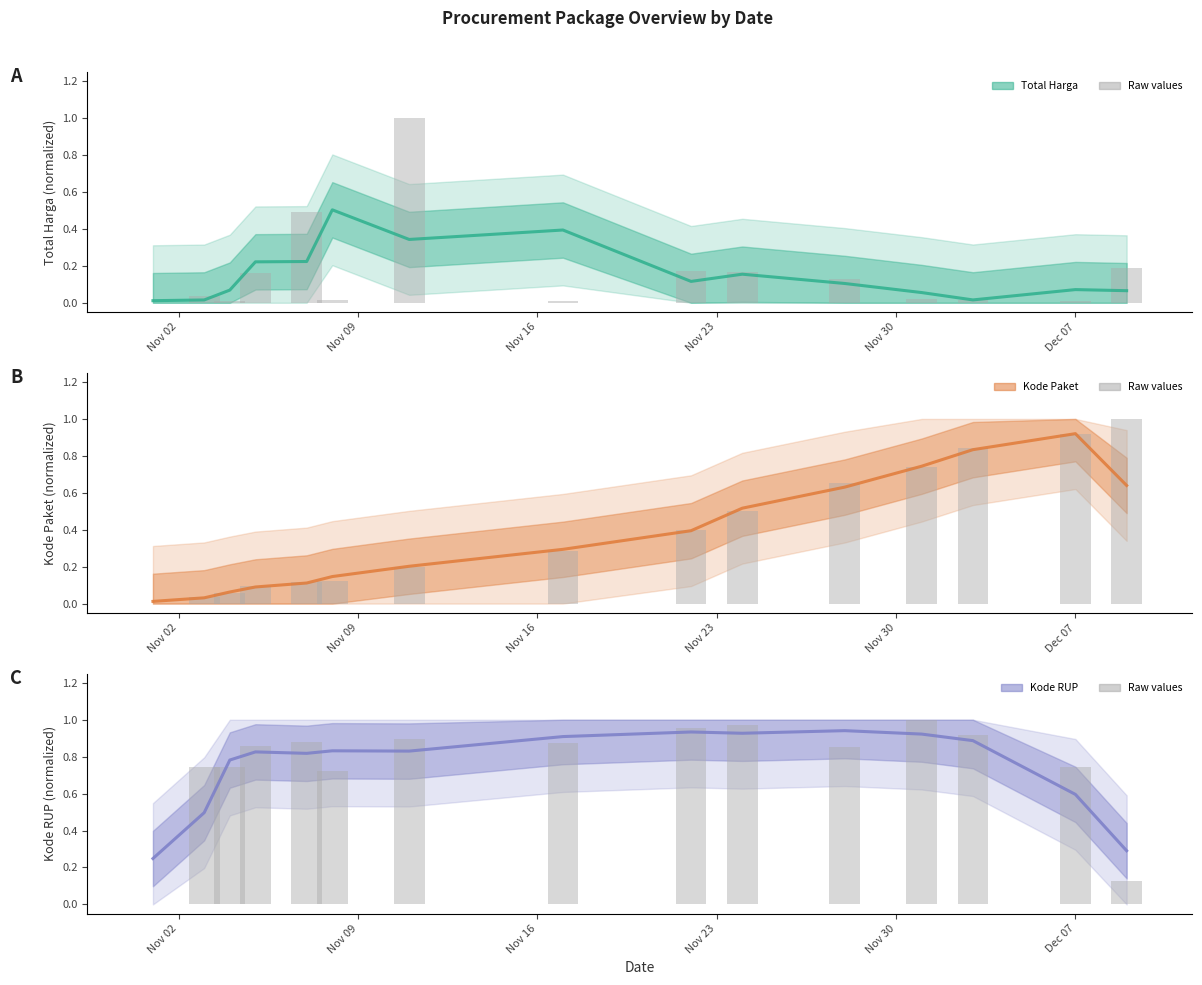

True or false: Total Harga has a value of 0.0 at Nov 02.

True